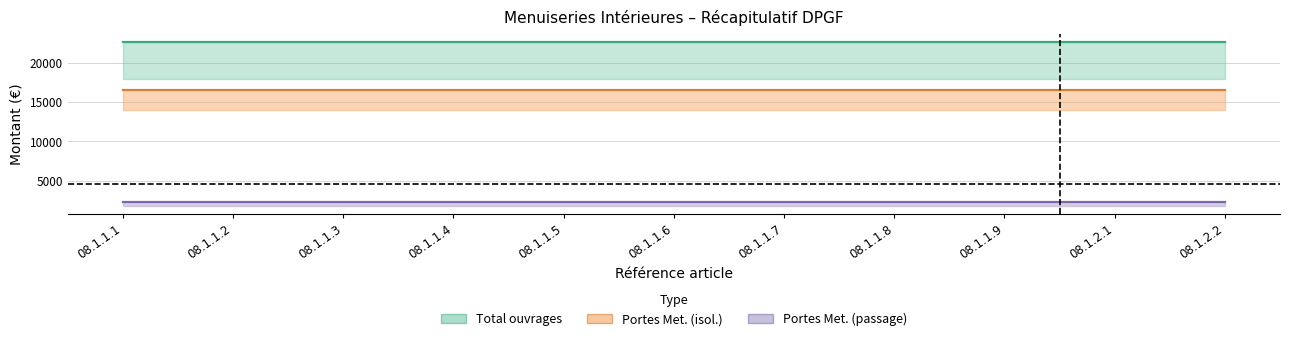

What are all the series names shown in the legend?

Portes Met. (isol.), Portes Met. (passage), Total ouvrages